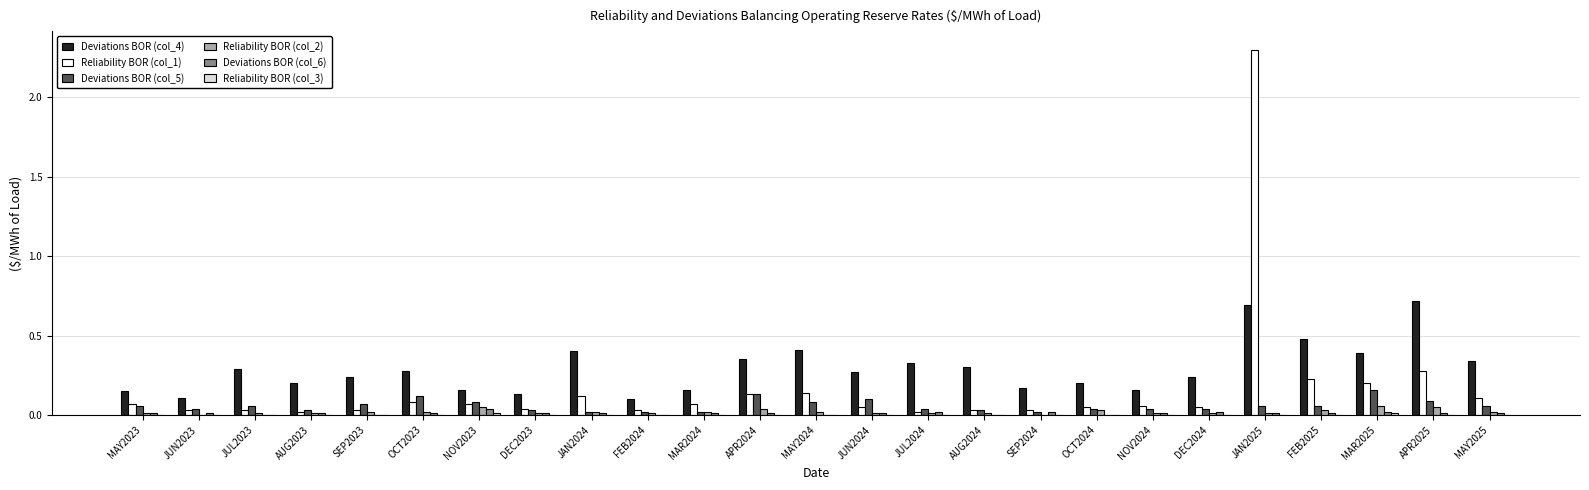

What is the maximum value shown in the chart?

2.3